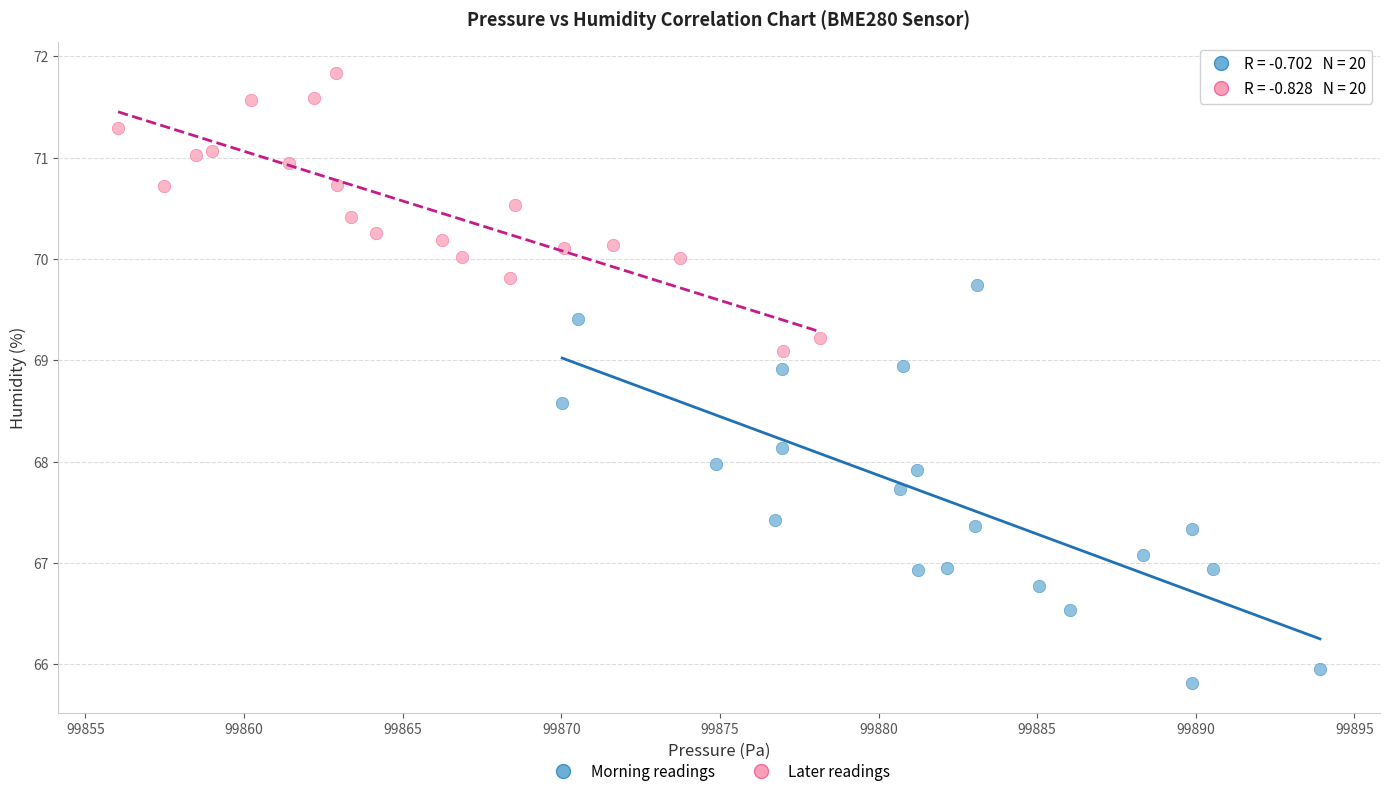

Which series contains the highest Y value?

Later readings